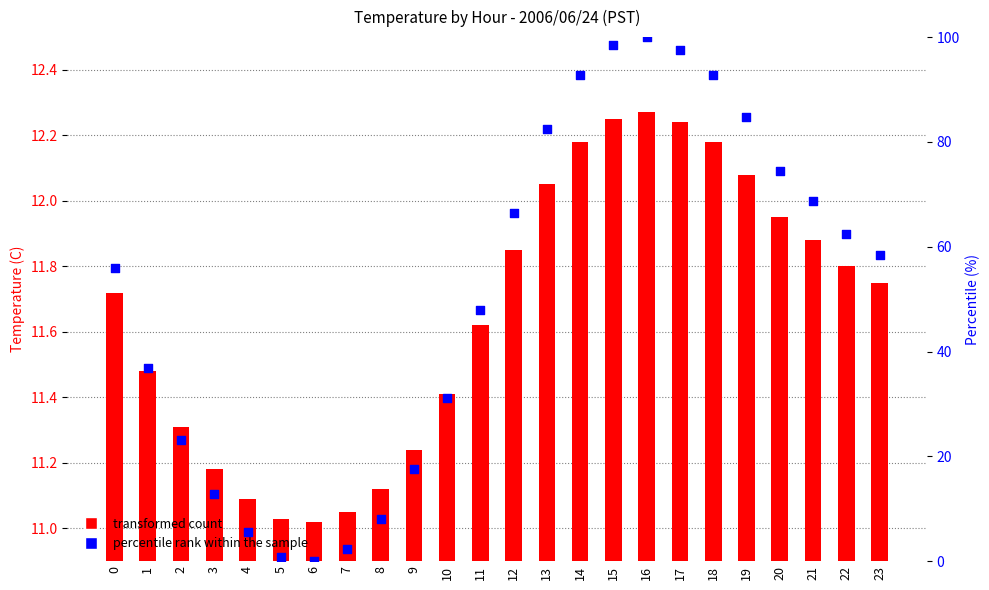

Which series reaches the minimum Y coordinate?

percentile rank within the sample